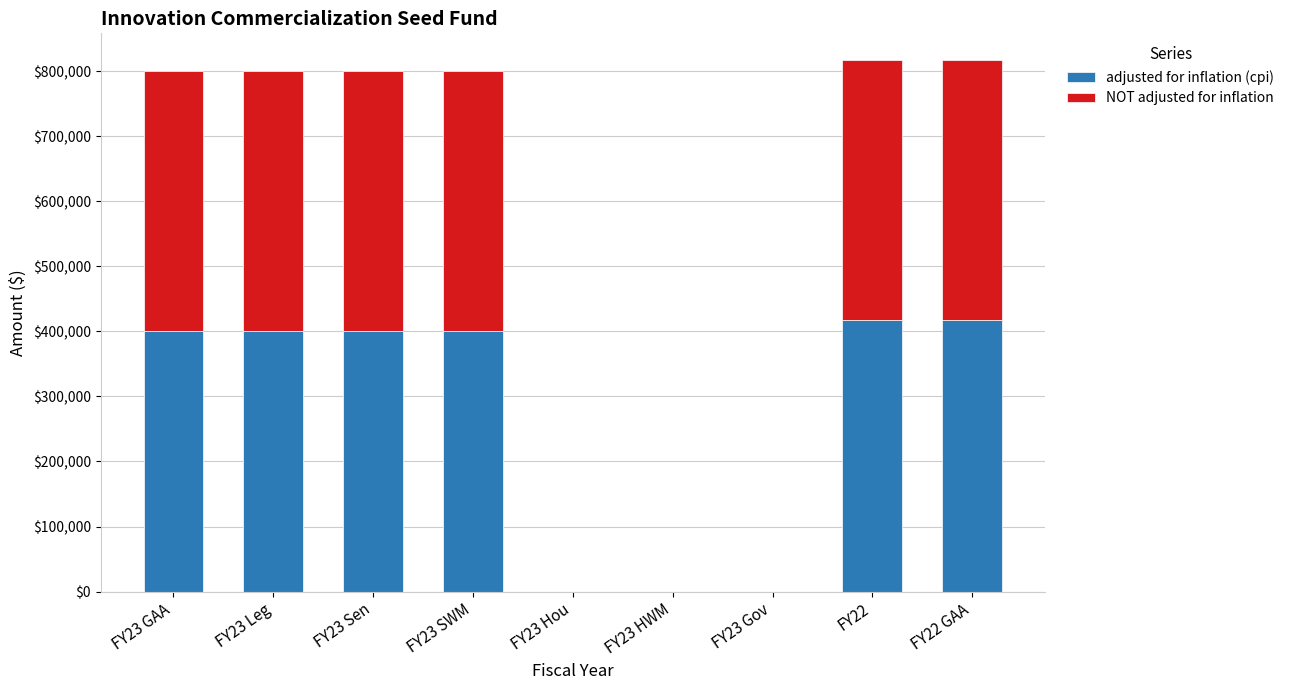

What are all the series names shown in the legend?

adjusted for inflation (cpi), NOT adjusted for inflation